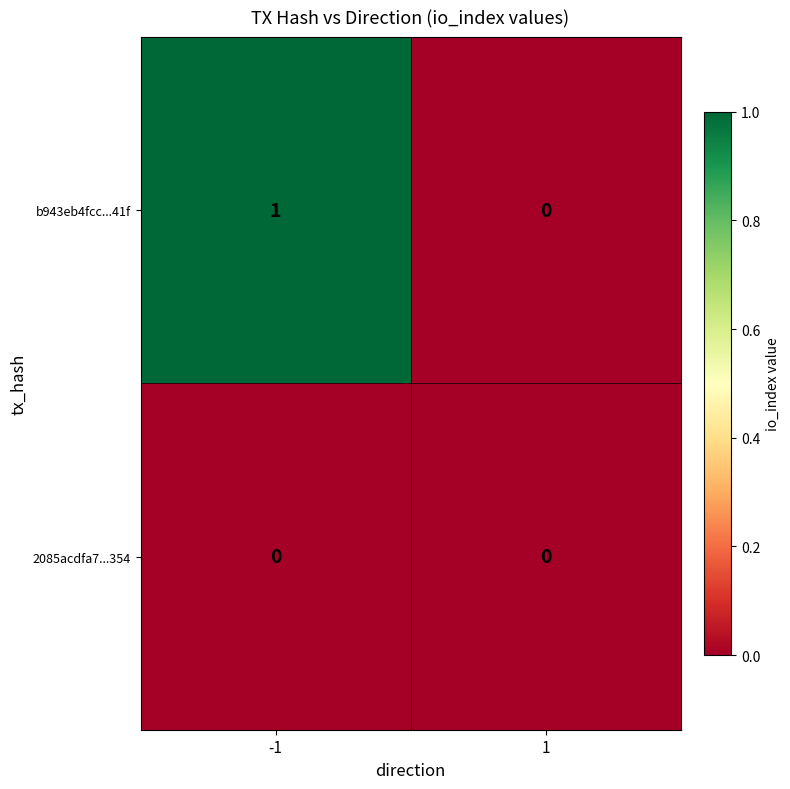

How many distinct data groups are displayed?

2